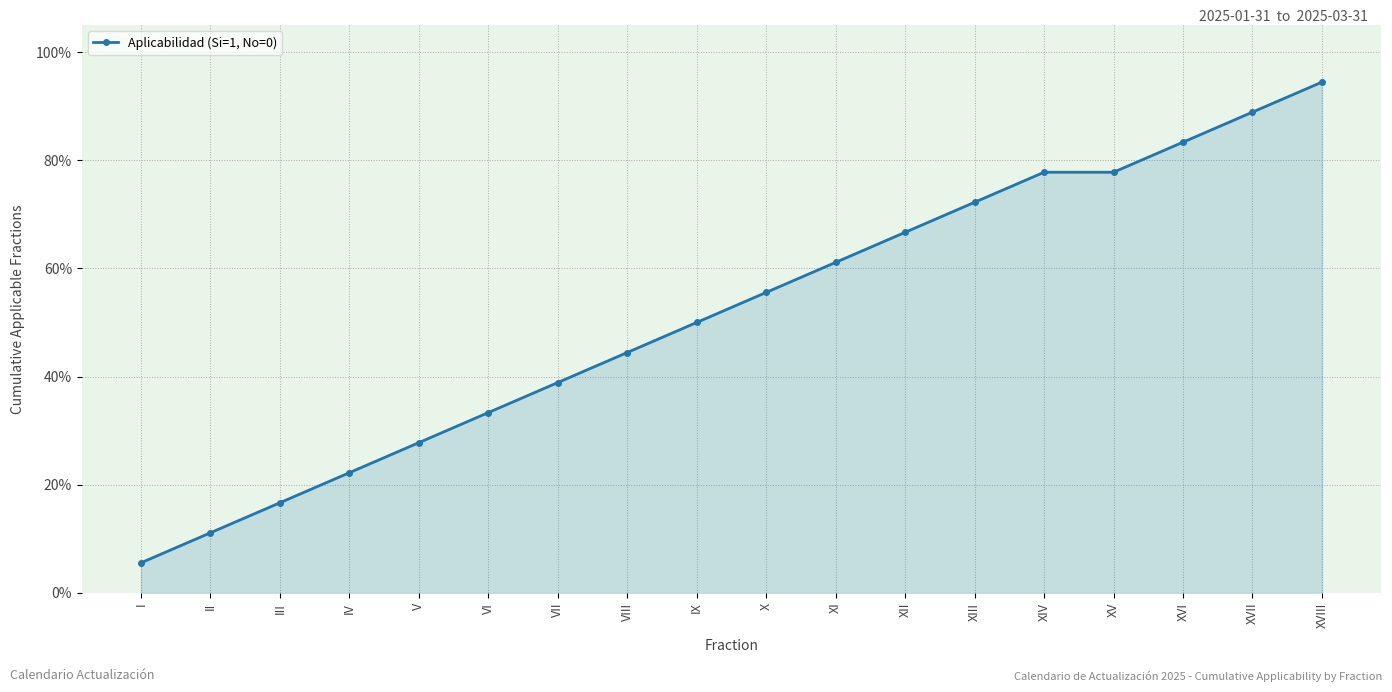

How many values are below 55?

9